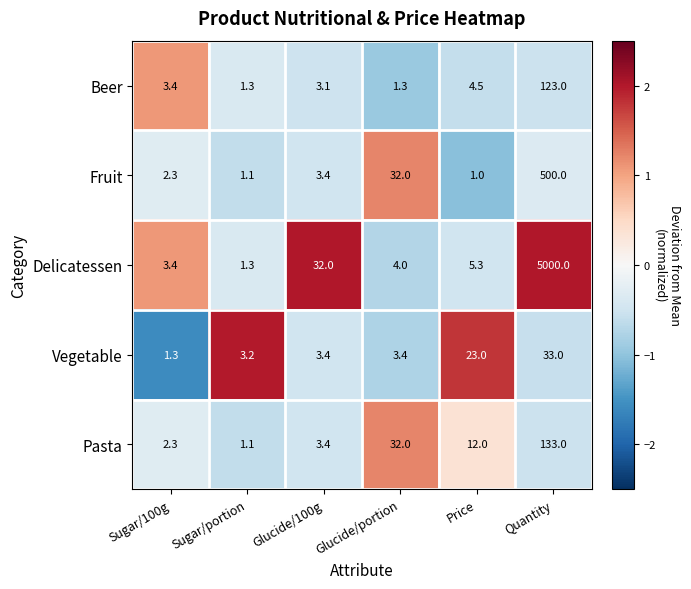

At which label does Vegetable reach its peak?

Quantity